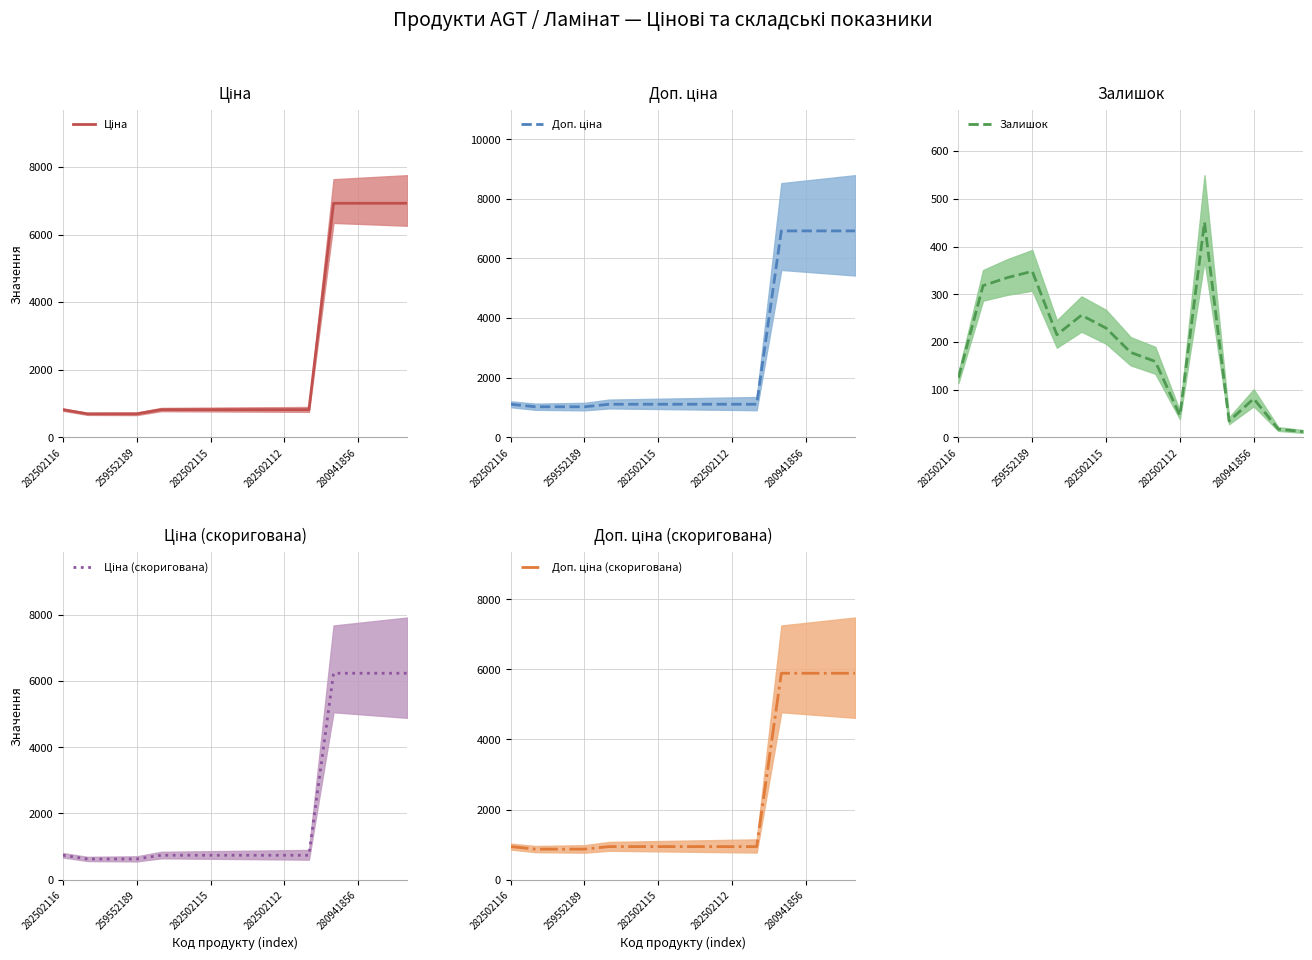

True or false: Ціна has a value of 10648.6 at 14.

False